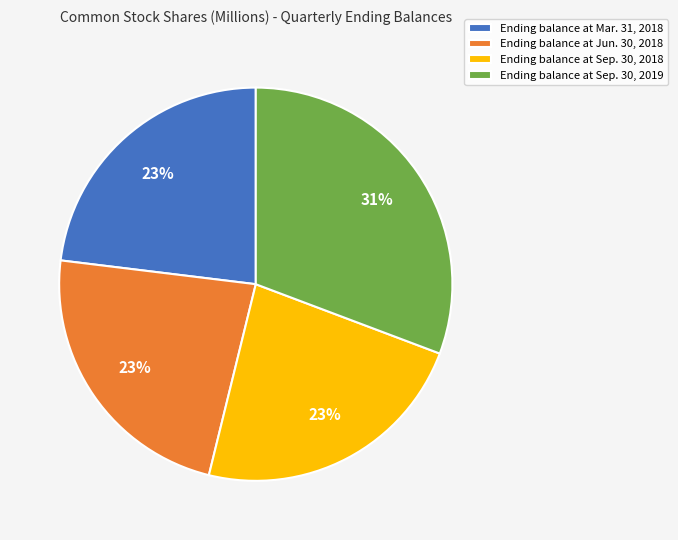

Does Ending balance at Mar. 31, 2018 account for over 50% of the chart?

No